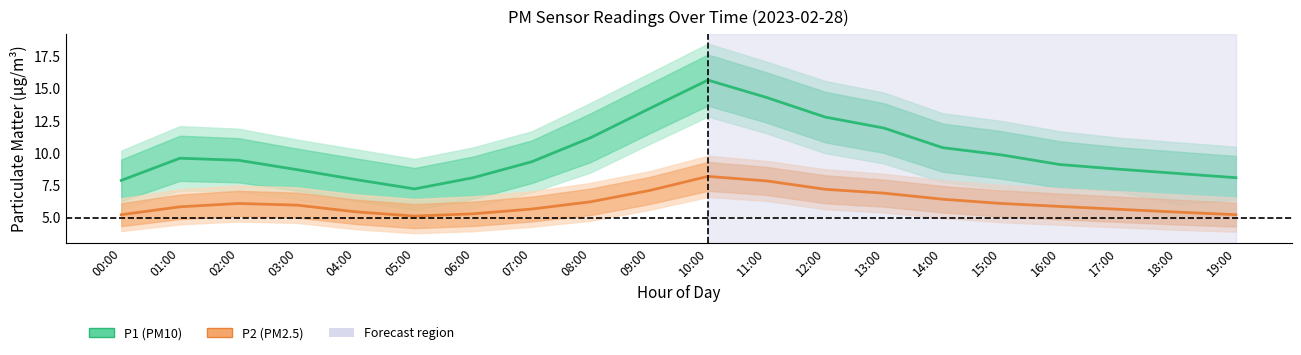

What is the value of the P2 point at the 1st from the left?

5.2